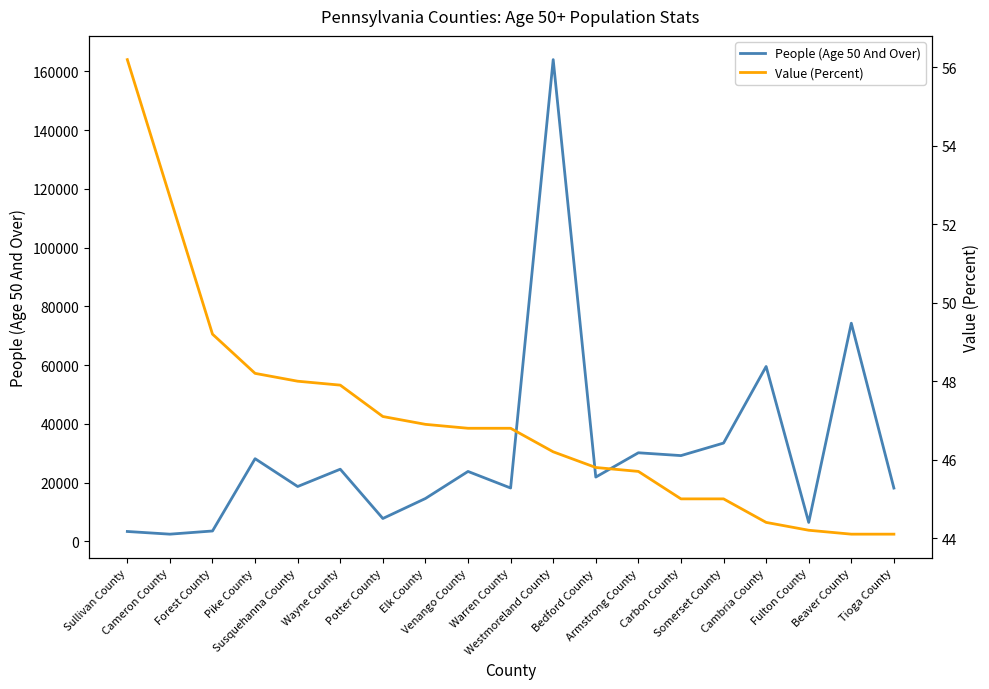

Is it true that Value (Percent) equals 26.0 at Somerset County?

False